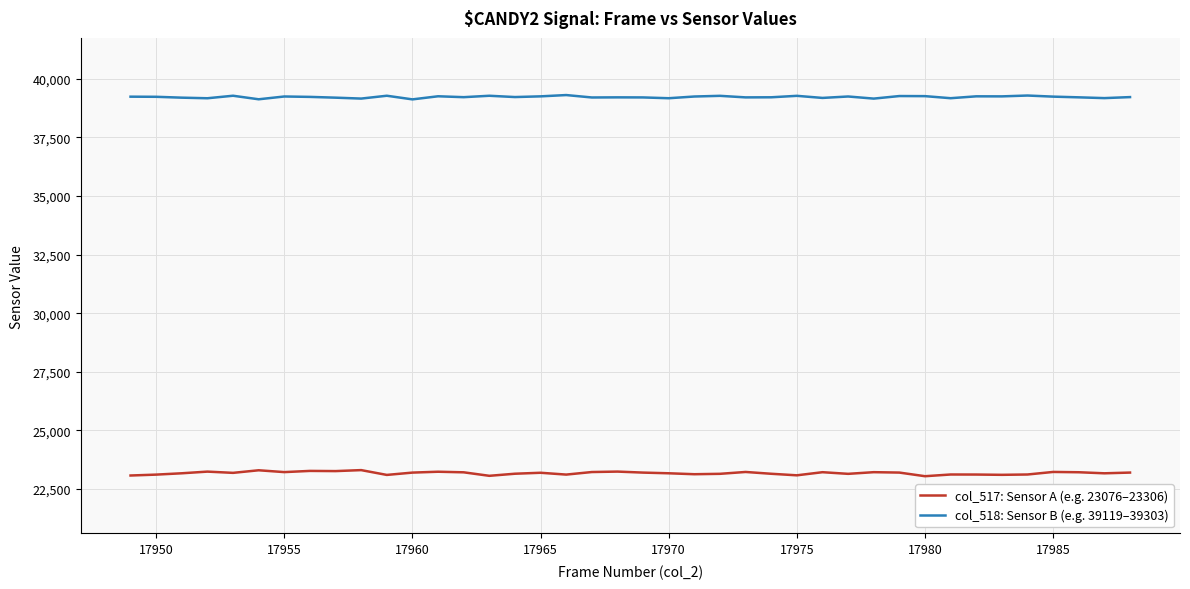

What is the maximum value shown in the chart?

39303